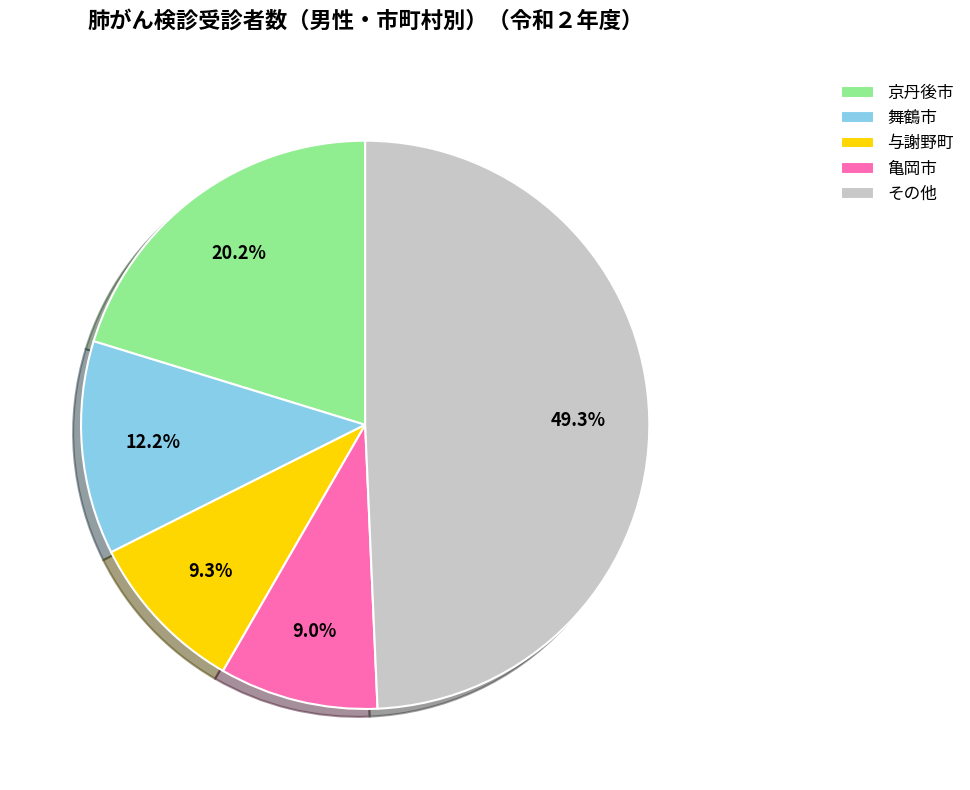

Which slice is the largest?

その他